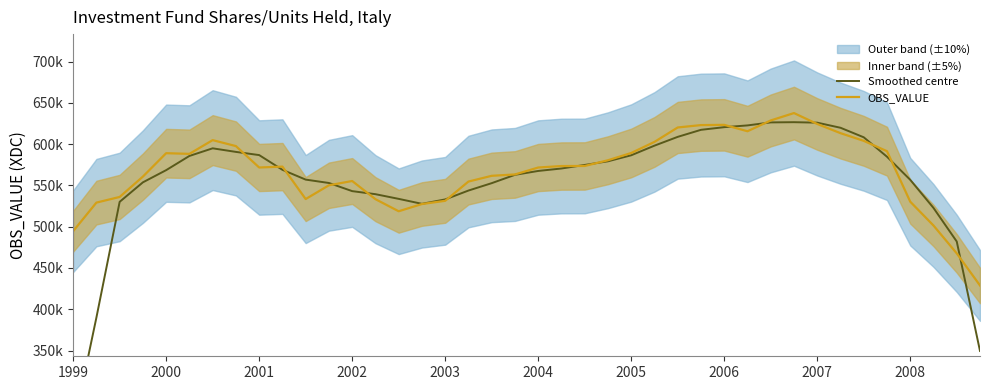

Where is Smoothed centre nearest to the value 441243?

38